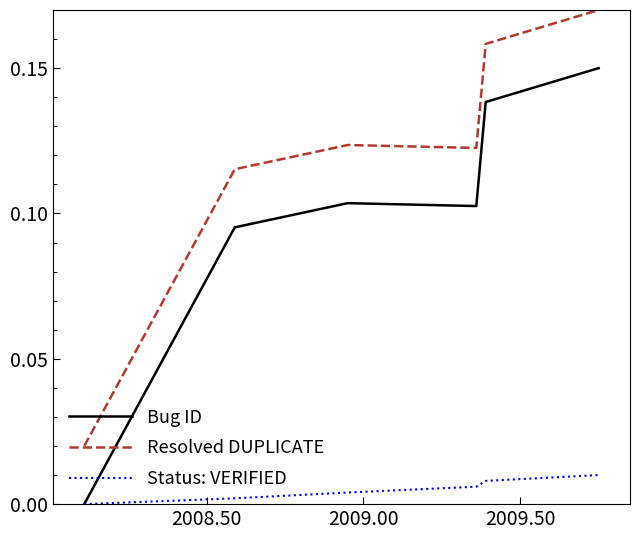

Which series has the largest total across all categories?

Resolved DUPLICATE